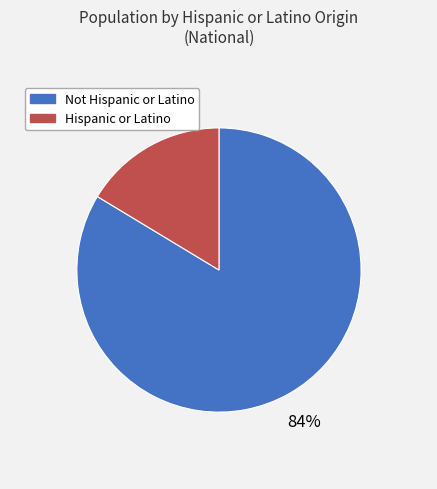

What percentage is the Not Hispanic or Latino slice, to the nearest percent?

84%